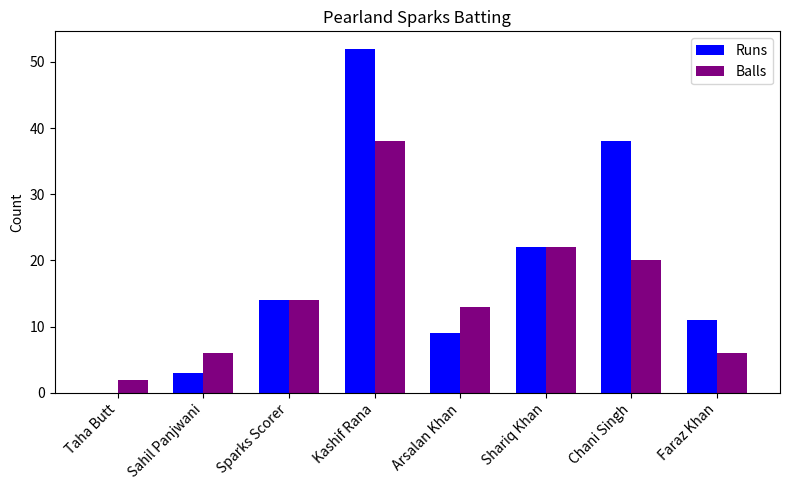

Which series changed the most between Sparks Scorer and Kashif Rana?

Runs